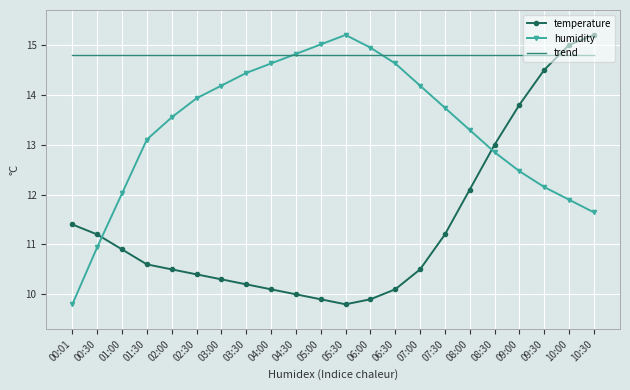

At 08:00, list the series in order from largest to smallest.

trend, humidity, temperature